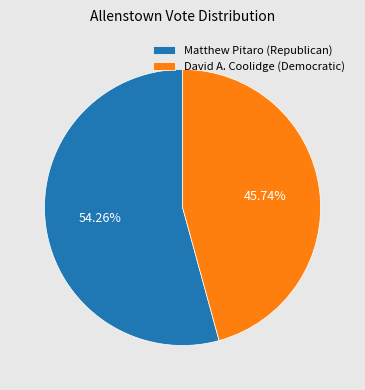

What is the smallest slice in the pie chart?

David A. Coolidge (Democratic)